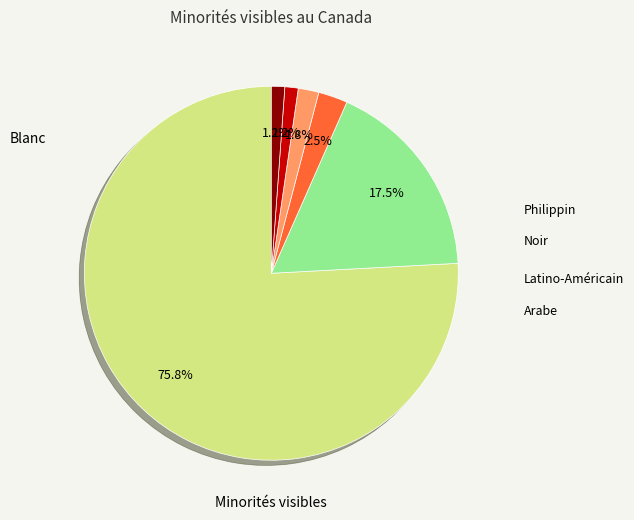

Is there a majority slice in this chart?

Yes